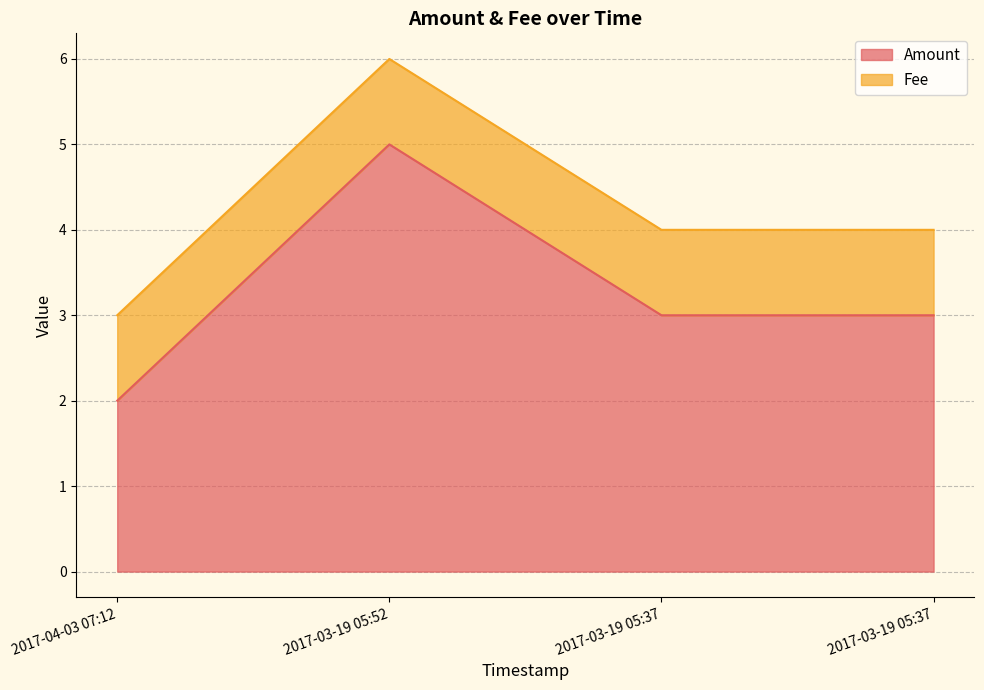

What is the difference between the second highest and minimum values?

1